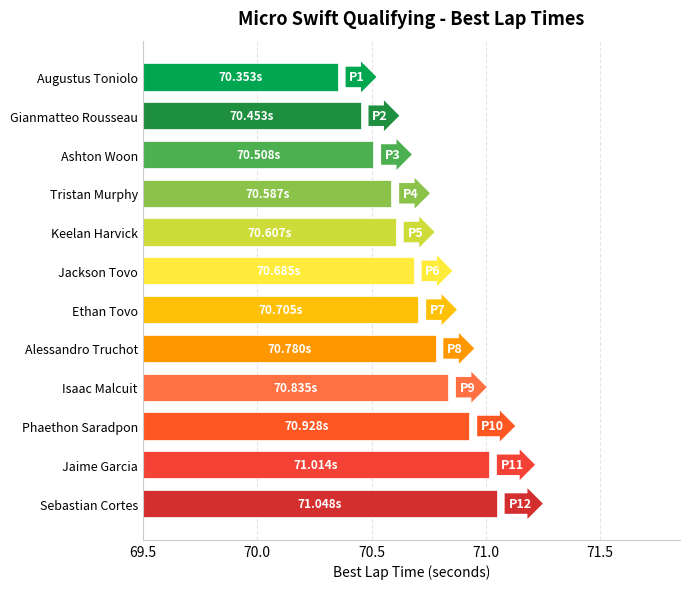

Where does the data first go above 1?

Ashton Woon